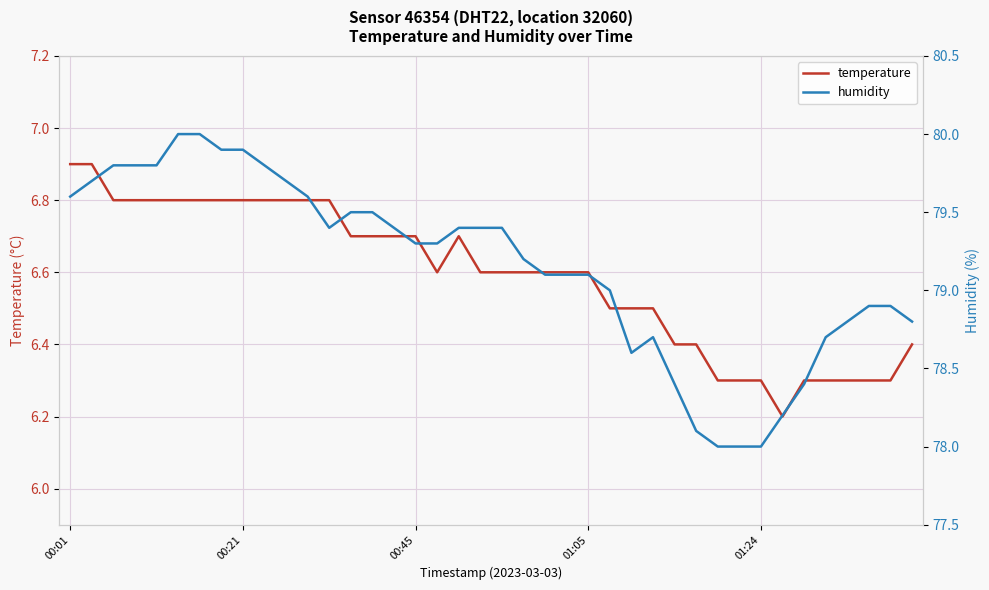

How many lines are shown in the chart?

2